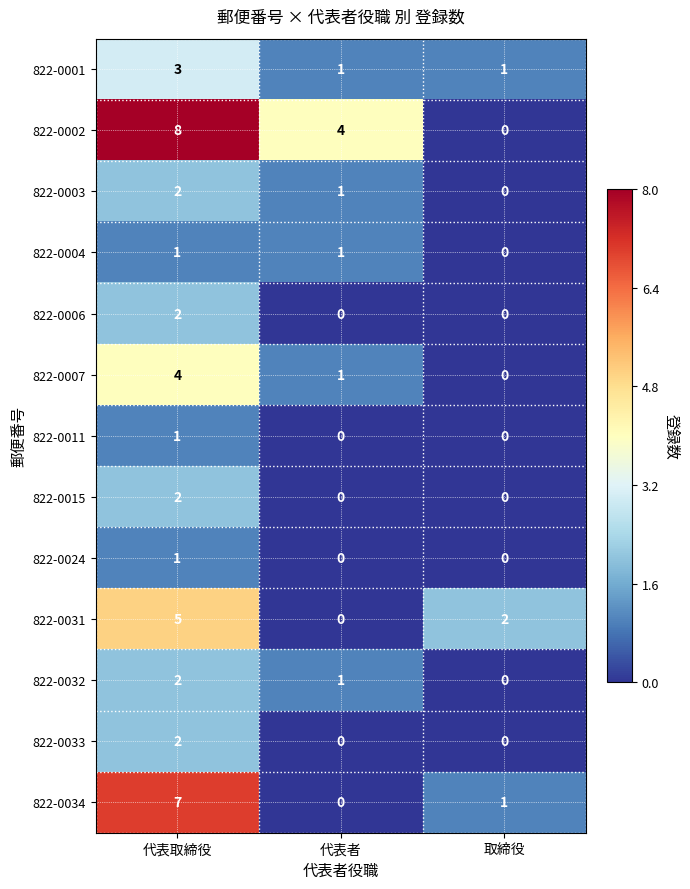

The 822-0007 series shows 0 at 取締役. True or false?

True